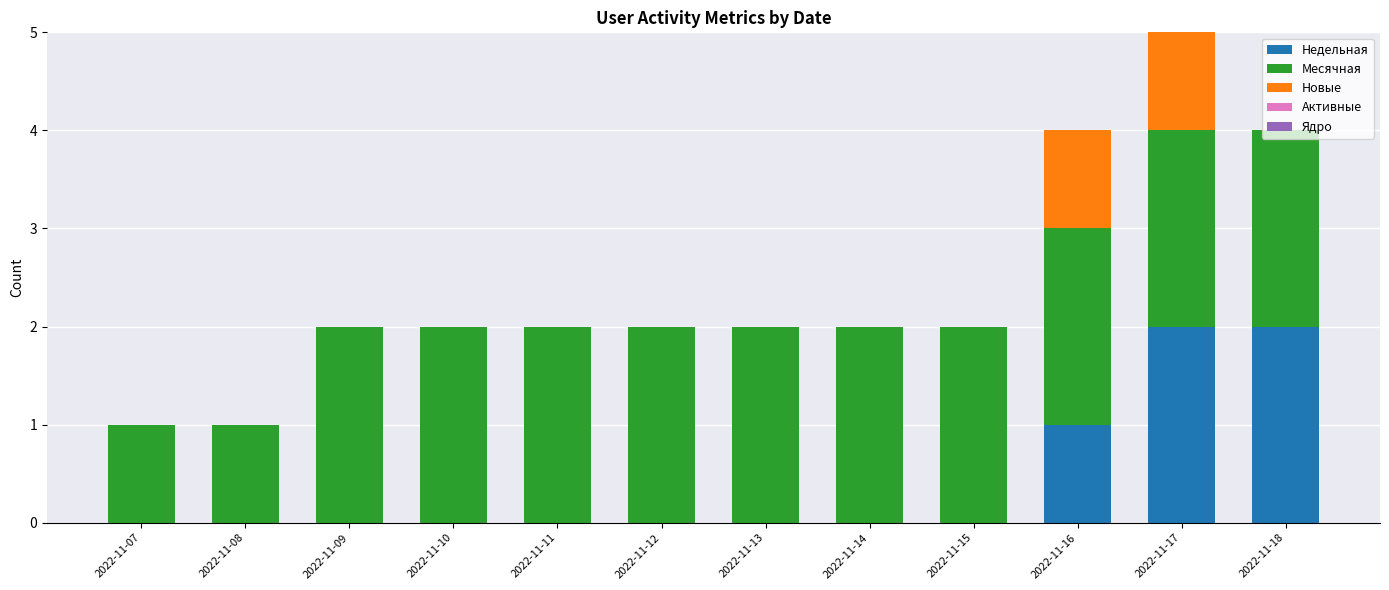

At which category is the sum across all series the highest?

2022-11-17